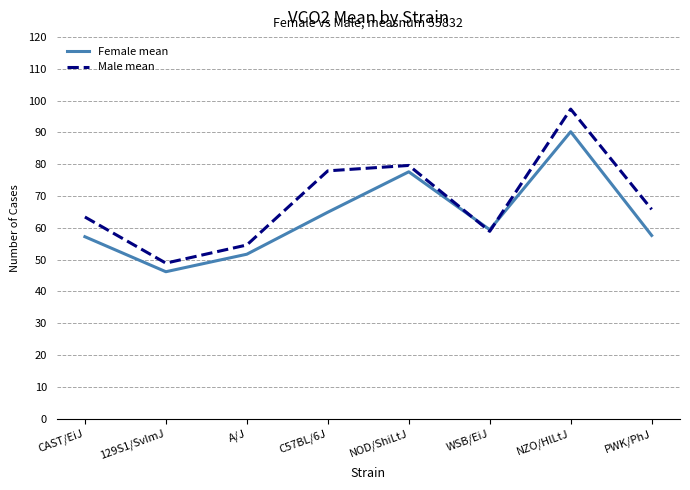

What is the highest value of the Male mean series?

97.3